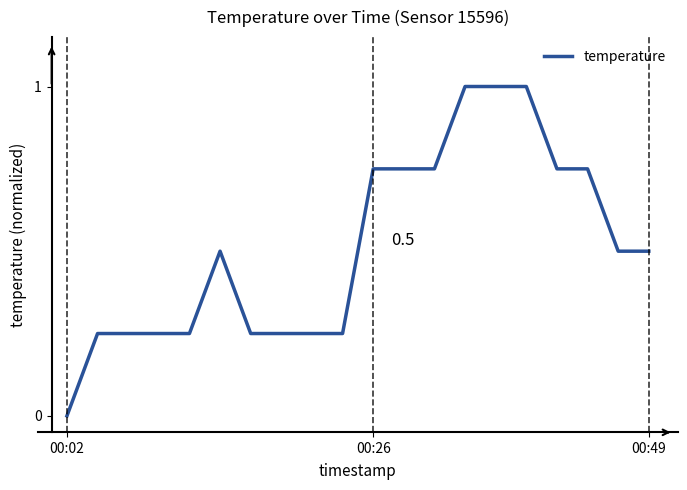

What is the difference between the maximum and minimum values?

1.0